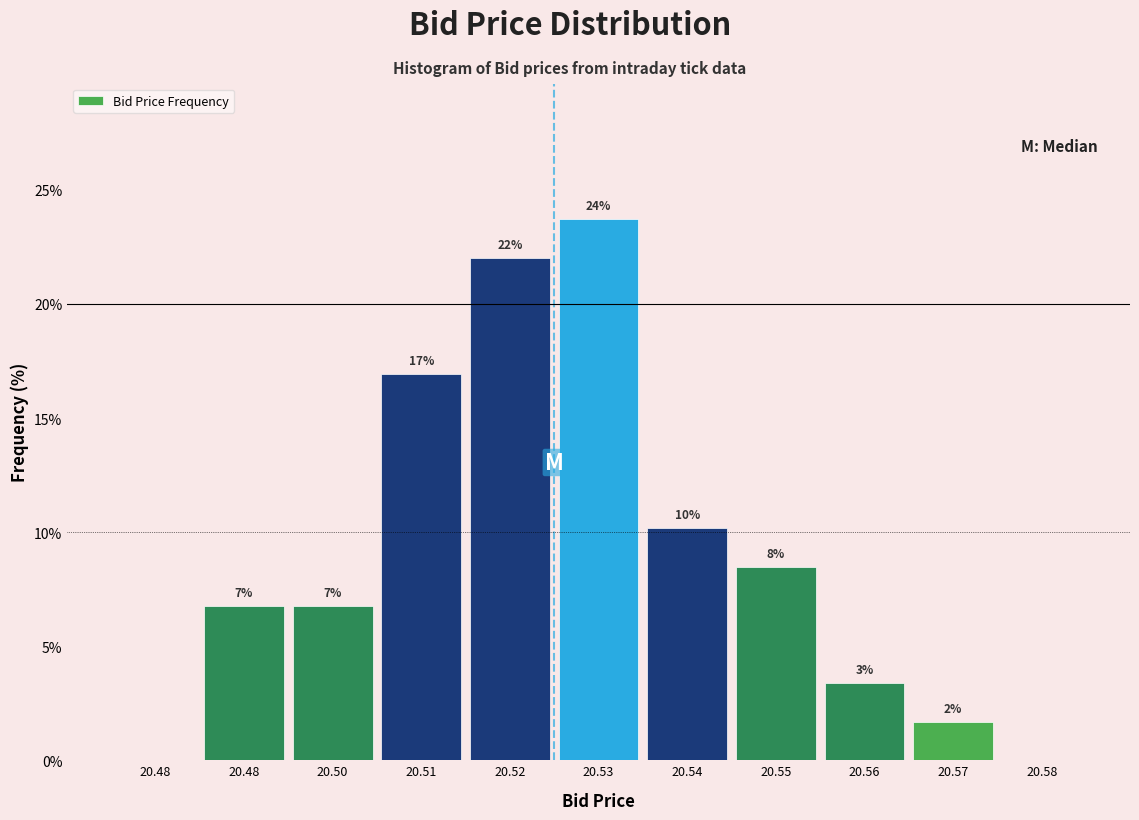

Are the bars horizontal?

No